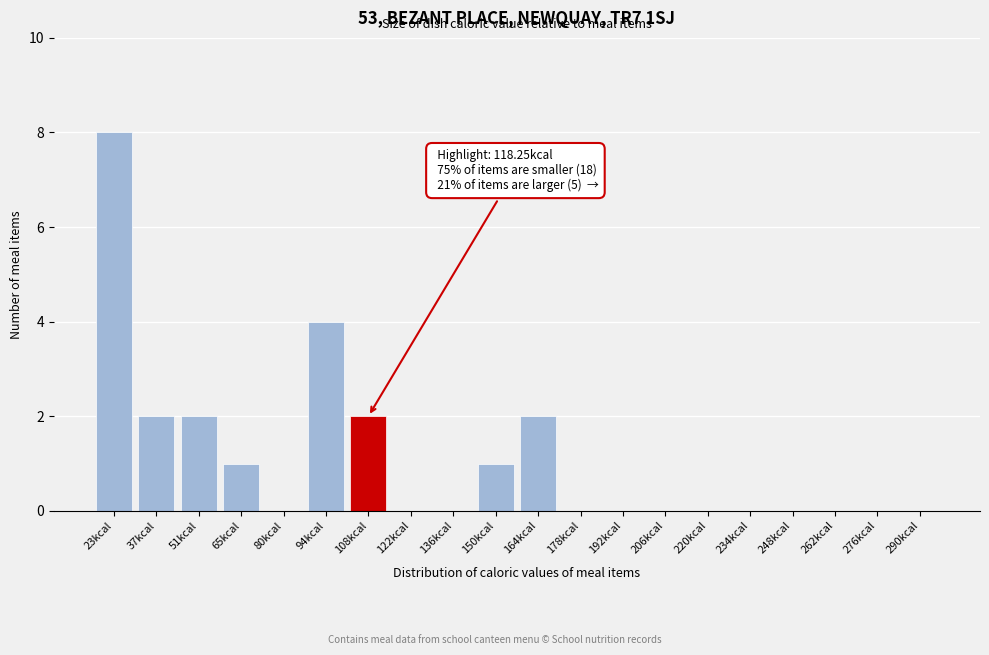

Reading left to right, list all the values displayed in this chart.

23kcal=8	37kcal=2	51kcal=2	65kcal=1	80kcal=0	94kcal=4	108kcal=2	122kcal=0	136kcal=0	150kcal=1	164kcal=2	178kcal=0	192kcal=0	206kcal=0	220kcal=0	234kcal=0	248kcal=0	262kcal=0	276kcal=0	290kcal=0